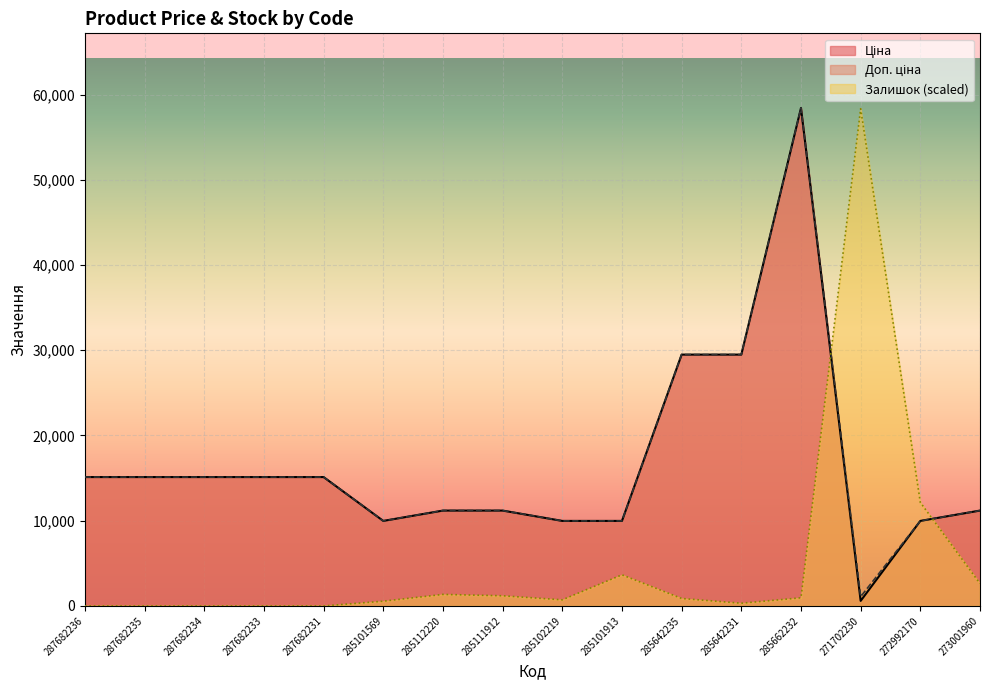

At which label does Доп. ціна first exceed 15120?

285642235